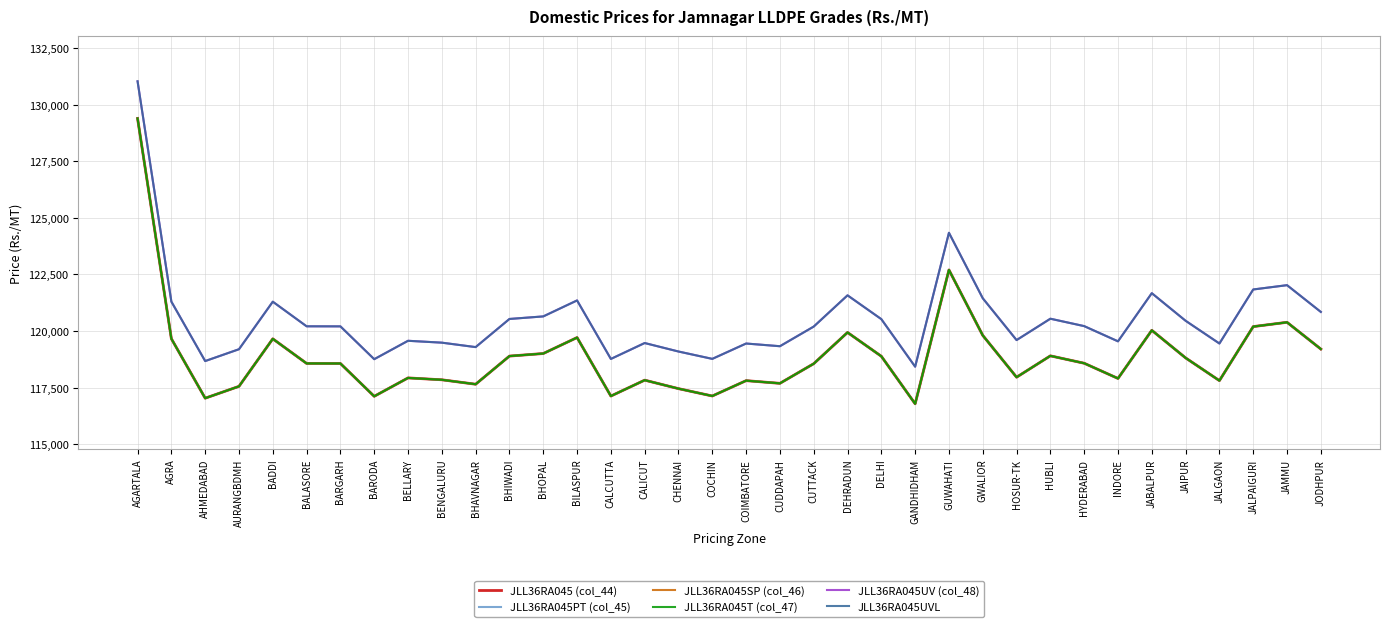

How many categories are shown in the chart?

36